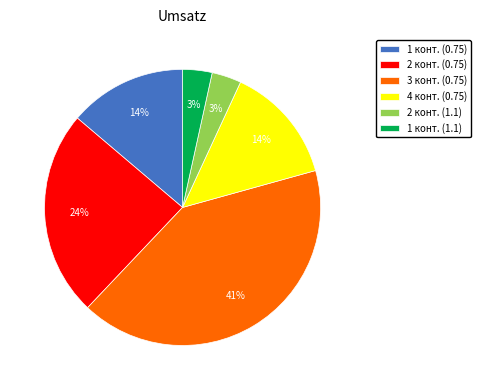

Which category has the biggest portion of the pie?

3 конт. (0.75)